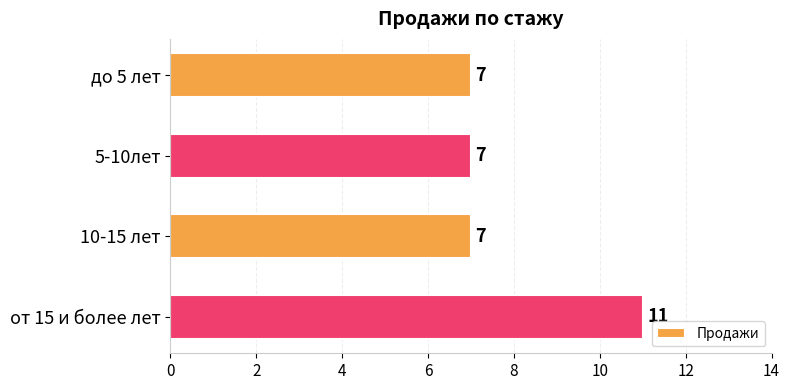

What is the label of the 1st bar from the top?

до 5 лет